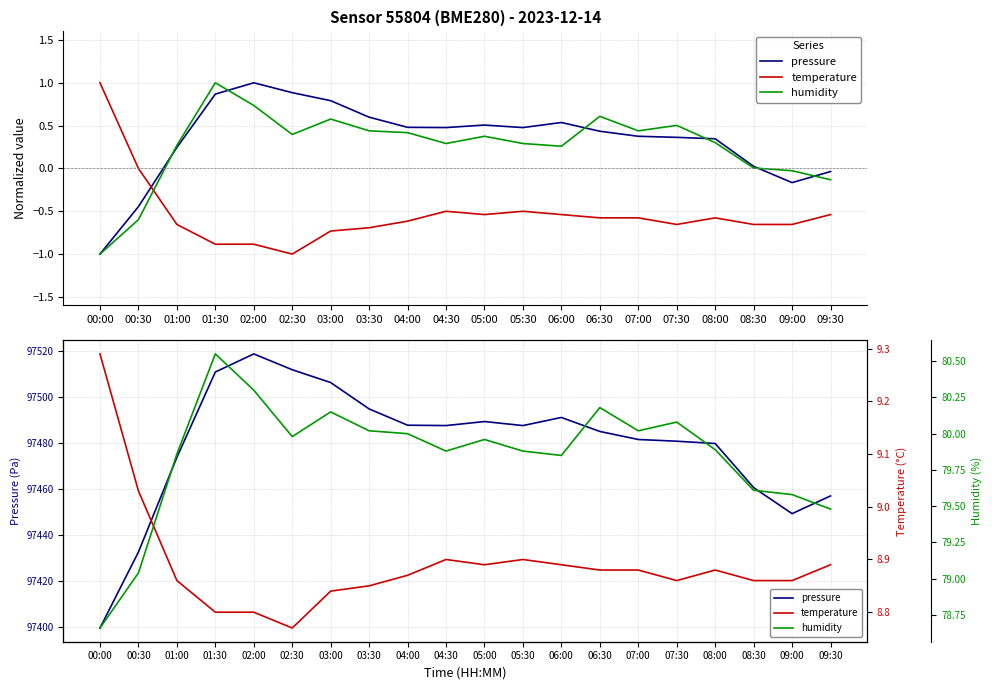

Reading right to left, list all the values displayed in this chart.

pressure: 97456.8	97449.1	97460.5	97479.7	97480.7	97481.4	97484.9	97491.0	97487.5	97489.2	97487.5	97487.6	97494.7	97506.2	97511.8	97518.7	97510.8	97473.6	97432.4	97399.3
temperature: 8.9	8.9	8.9	8.9	8.9	8.9	8.9	8.9	8.9	8.9	8.9	8.9	8.8	8.8	8.8	8.8	8.8	8.9	9.0	9.3
humidity: 79.5	79.6	79.6	79.9	80.1	80.0	80.2	79.8	79.9	80.0	79.9	80.0	80.0	80.2	80.0	80.3	80.5	79.9	79.0	78.7